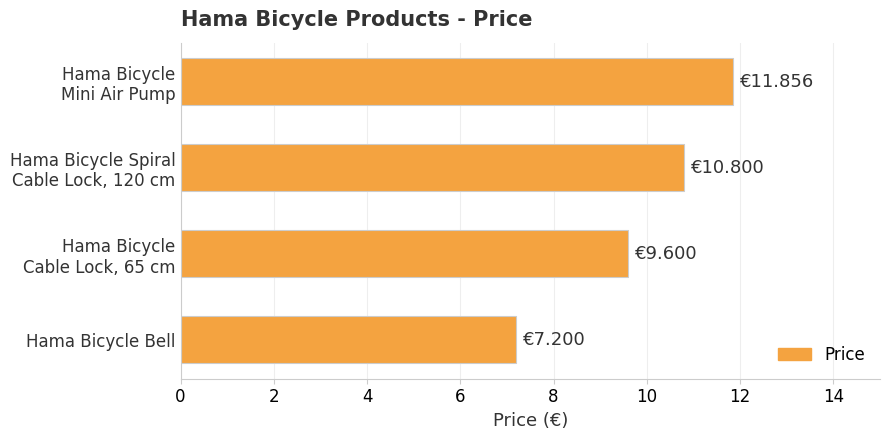

How many data points are above 10?

2